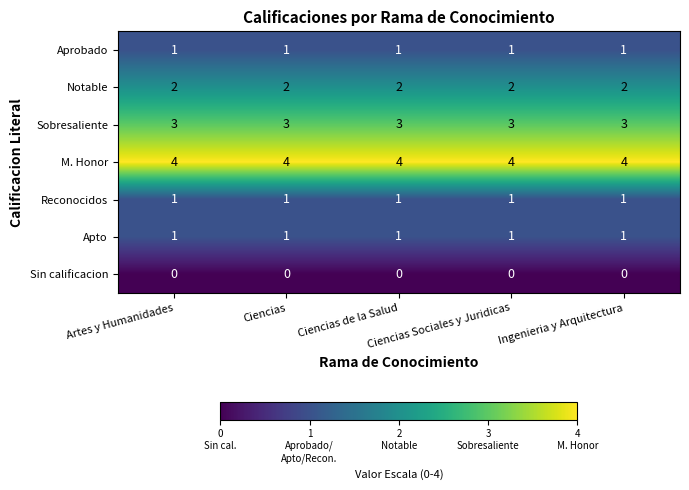

What is the average value of the Sobresaliente series?

3